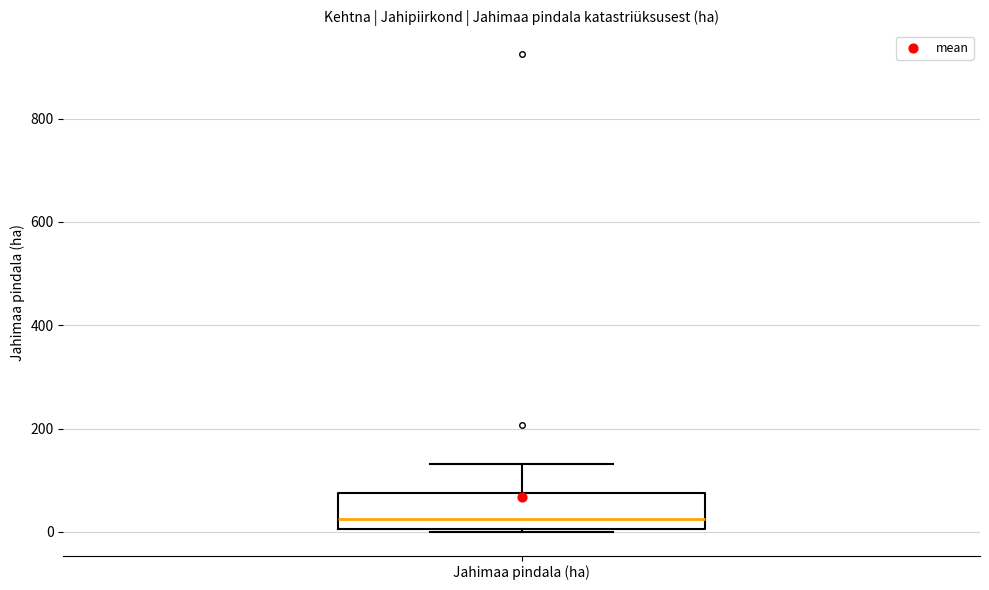

Transcribe this box plot: give where the median line is, the range the box spans, and where the two whiskers end, as read against the y-axis. The values are not printed on the chart, so give them approximately, as read against the axis.

median 20, box 0 to 80, whiskers 0 to 140